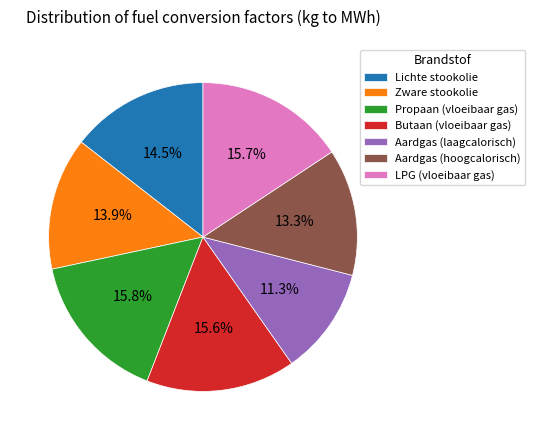

What is the total percentage of LPG (vloeibaar gas) and Zware stookolie?

29.6%